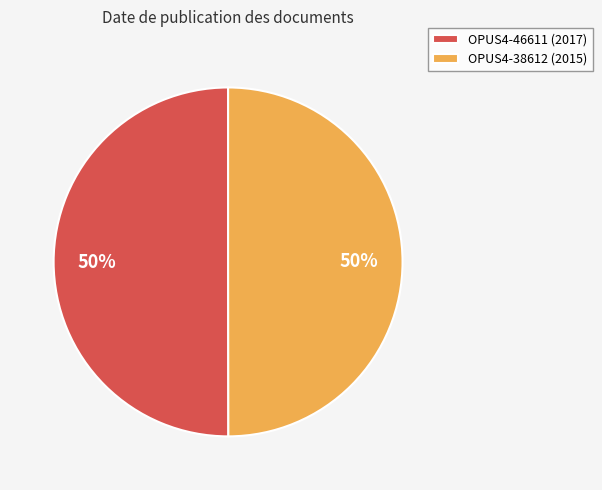

To the nearest percent, what is the combined percentage of OPUS4-38612 and OPUS4-46611?

100%